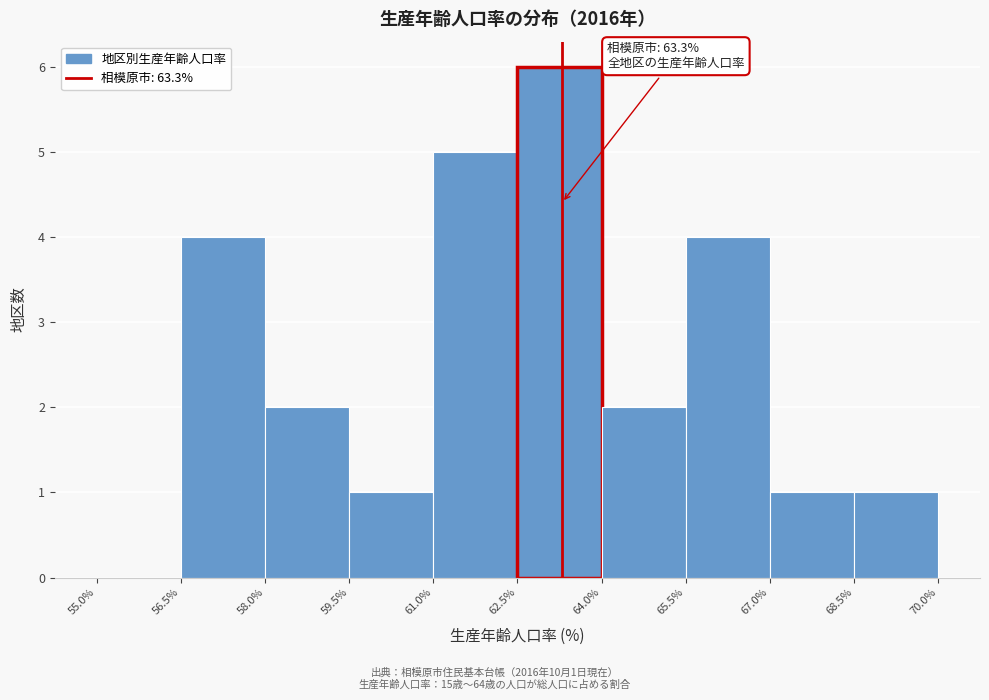

Which range on the x-axis has the tallest bar?

62.5% to 64.0%